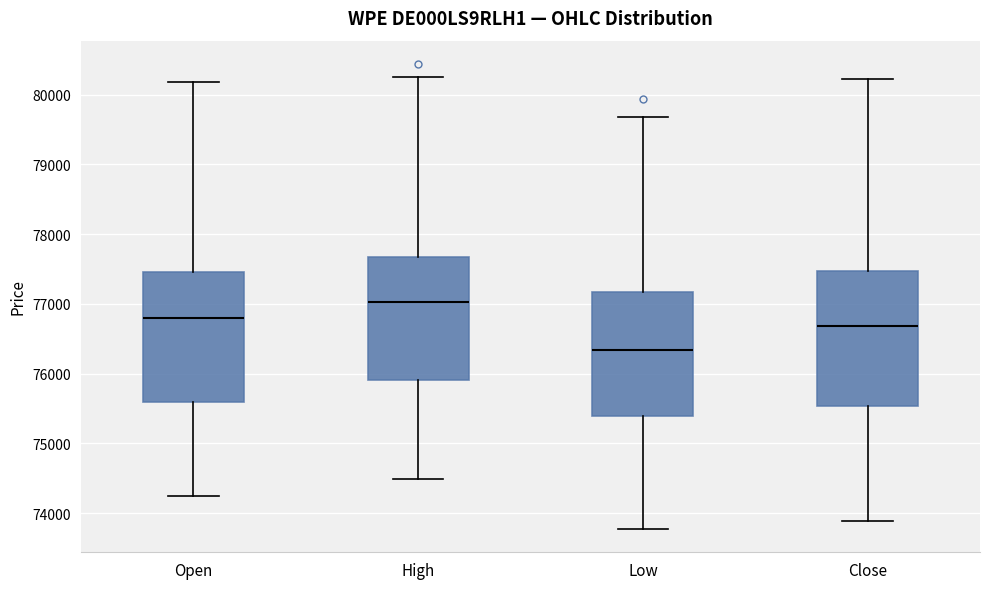

Reading left to right, transcribe this box plot: for each box, give where its median line is, the range the box spans, and where its two whiskers end, as read against the y-axis. The values are not printed on the chart, so give them approximately, as read against the axis.

Open: median 76800, box 75600 to 77500, whiskers 74300 to 80200
High: median 77000, box 75900 to 77700, whiskers 74500 to 80300
Low: median 76300, box 75400 to 77200, whiskers 73800 to 79700
Close: median 76700, box 75500 to 77500, whiskers 73900 to 80200